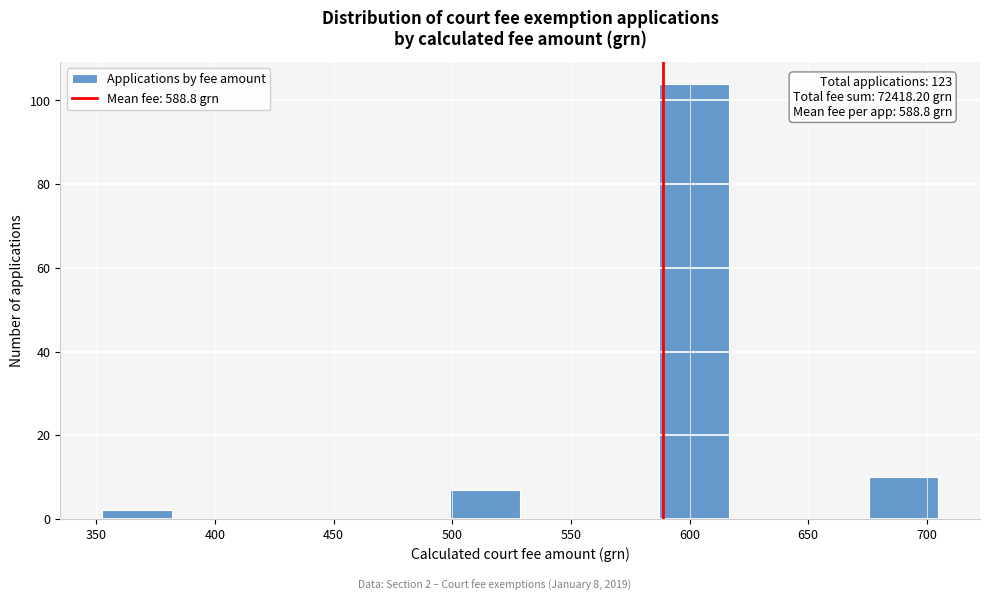

Over which range of the x-axis is the bar tallest?

585 to 615